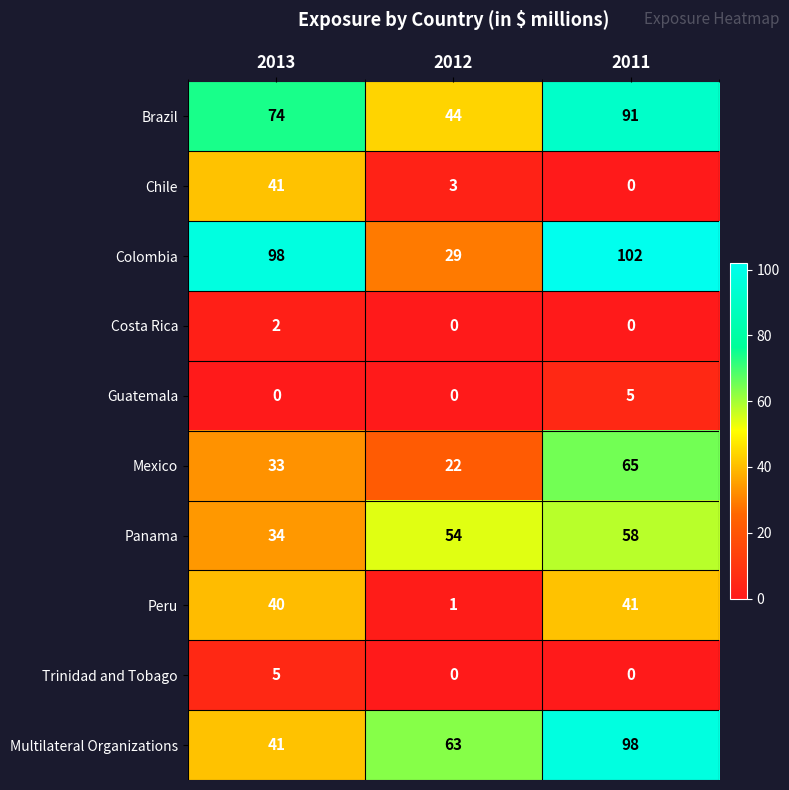

Which series has the largest range (max minus min)?

Colombia